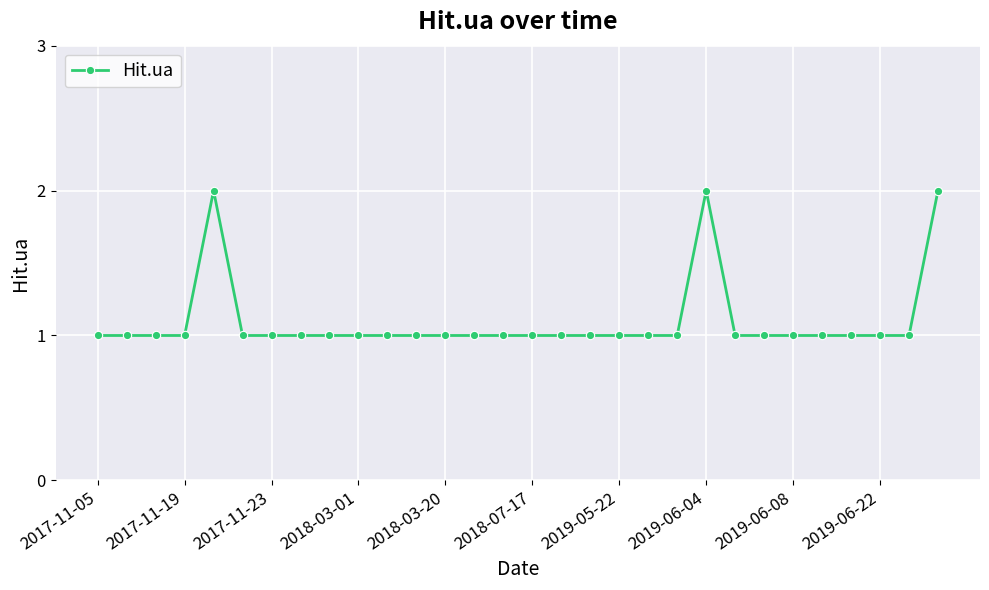

Reading right to left, transcribe all the data shown in this chart.

2	1	1	1	1	1	1	1	2	1	1	1	1	1	1	1	1	1	1	1	1	1	1	1	1	2	1	1	1	1